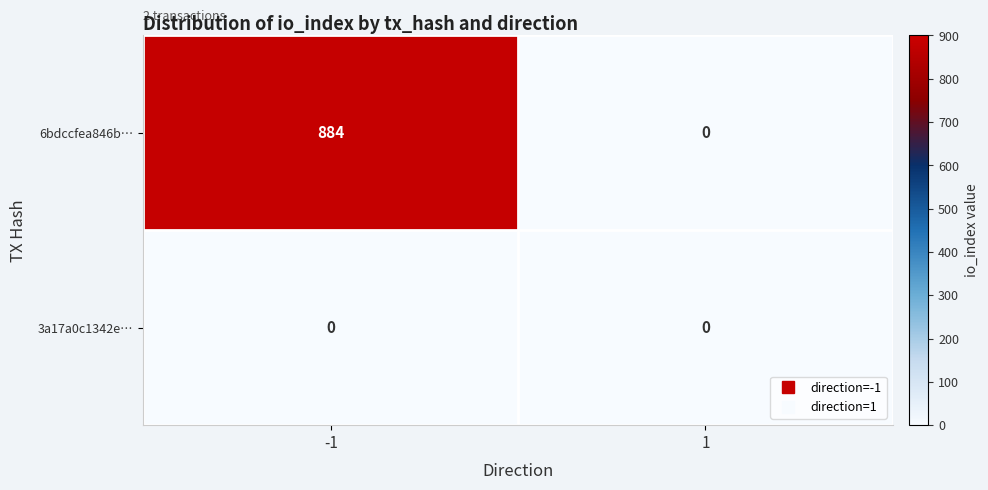

At how many categories does at least one series exceed 504?

1